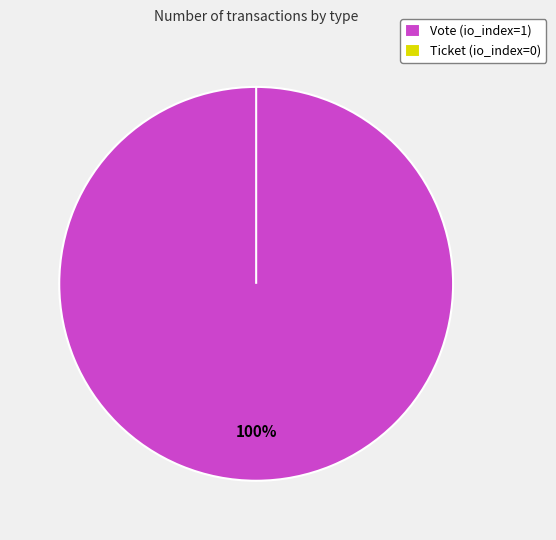

True or false: Vote accounts for 94% of the total.

False